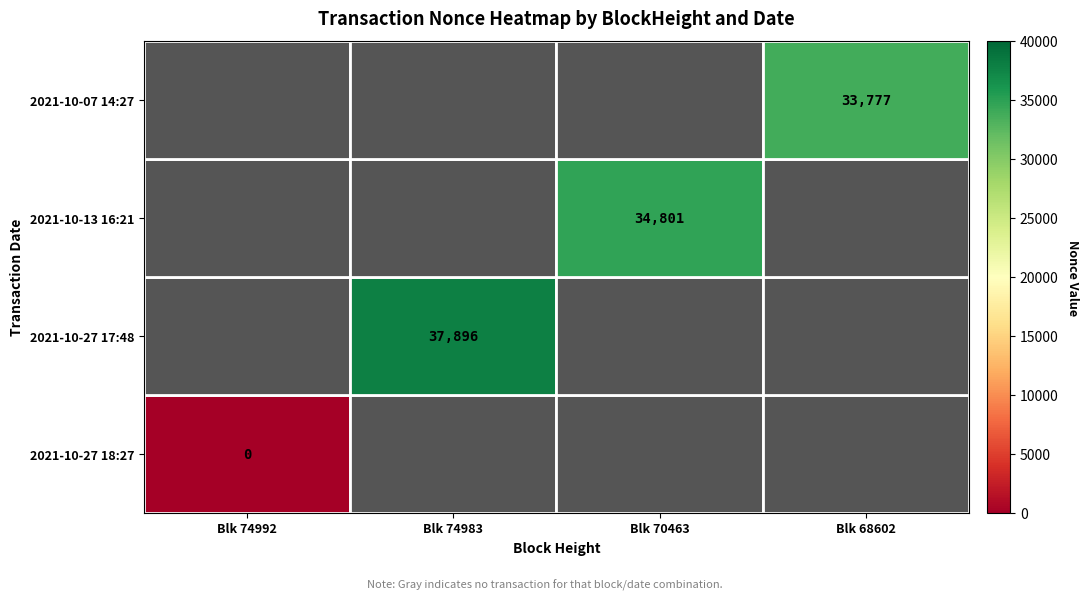

How many series are shown in this chart?

4